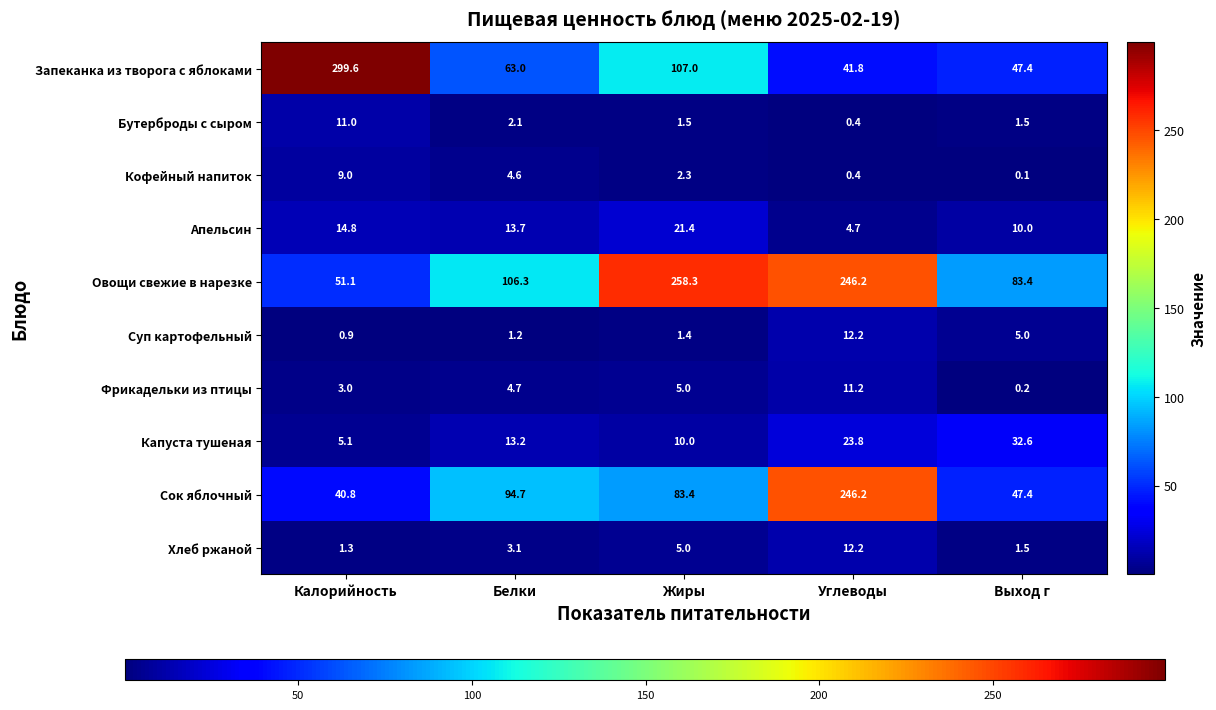

Which series has the largest total across all categories?

Овощи свежие в нарезке